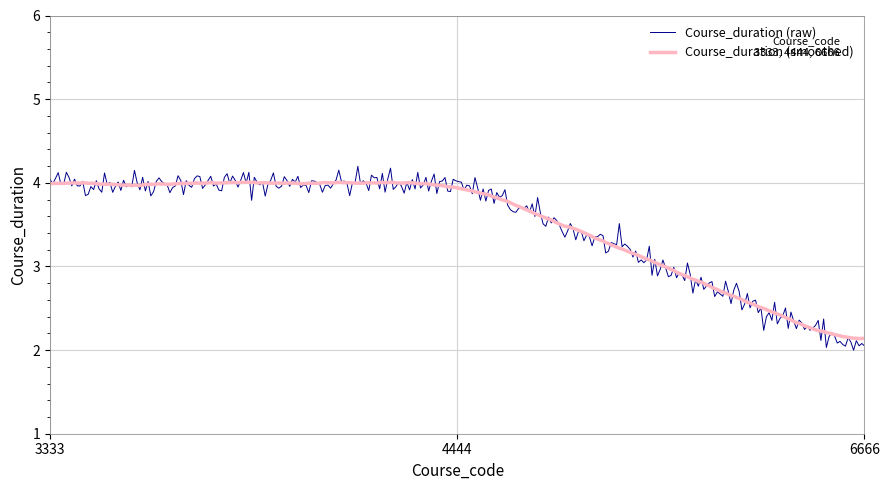

Which series has the largest range (max minus min)?

Course_duration (raw)